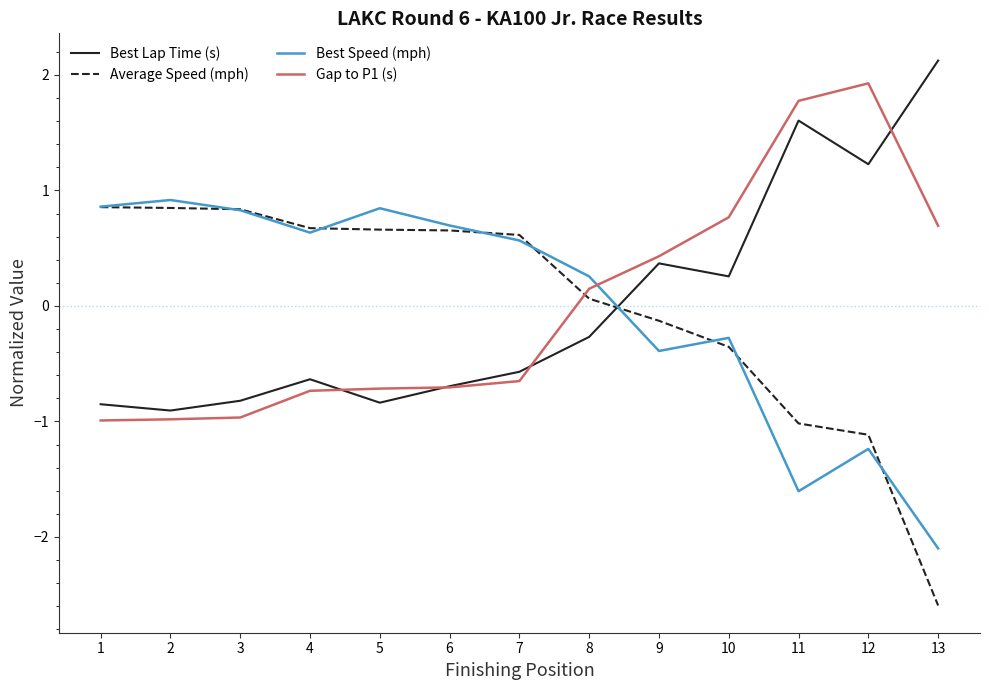

Is the value of Best Lap Time (s) at 5 greater than the value of Gap to P1 (s) at 2?

Yes